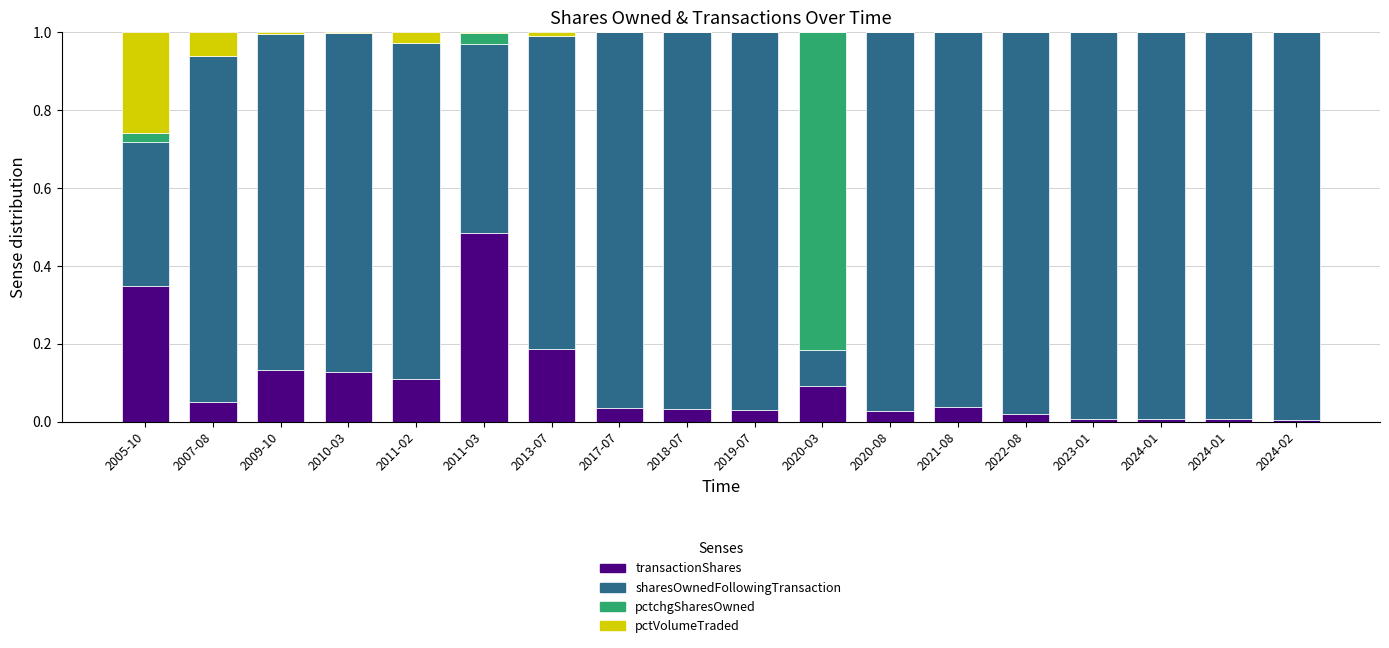

Are the bars grouped side by side (vs. stacked)?

No